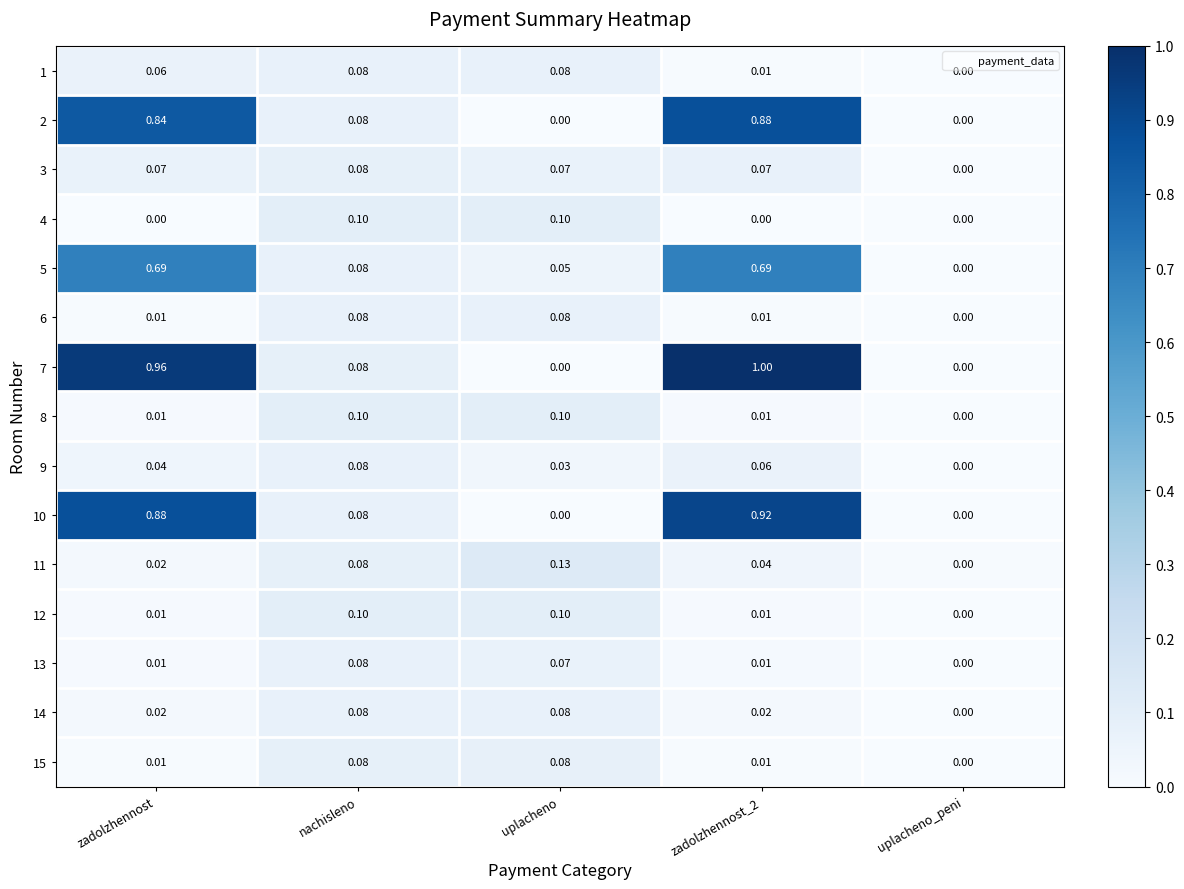

Which series has the widest spread of values?

7